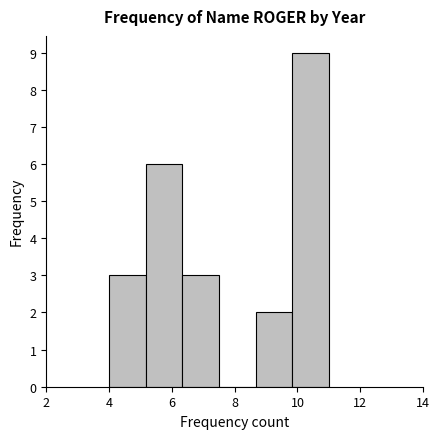

How tall is the bar that spans 9.8 to 11.0 on the x-axis? Neither the bar edges nor the heights are printed on the chart, so give them approximately, as read against the axes.

9